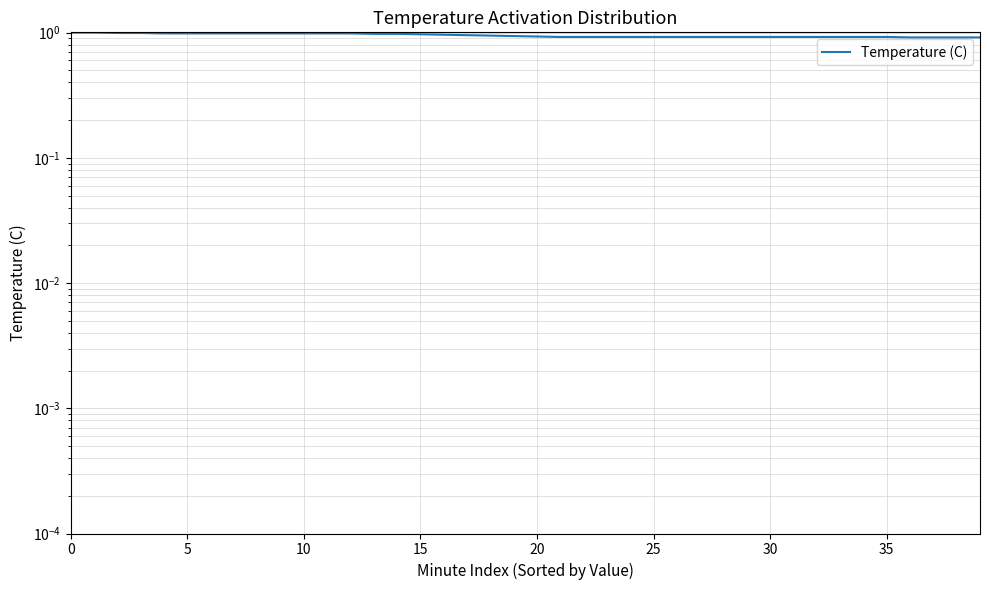

How many distinct data groups are displayed?

1